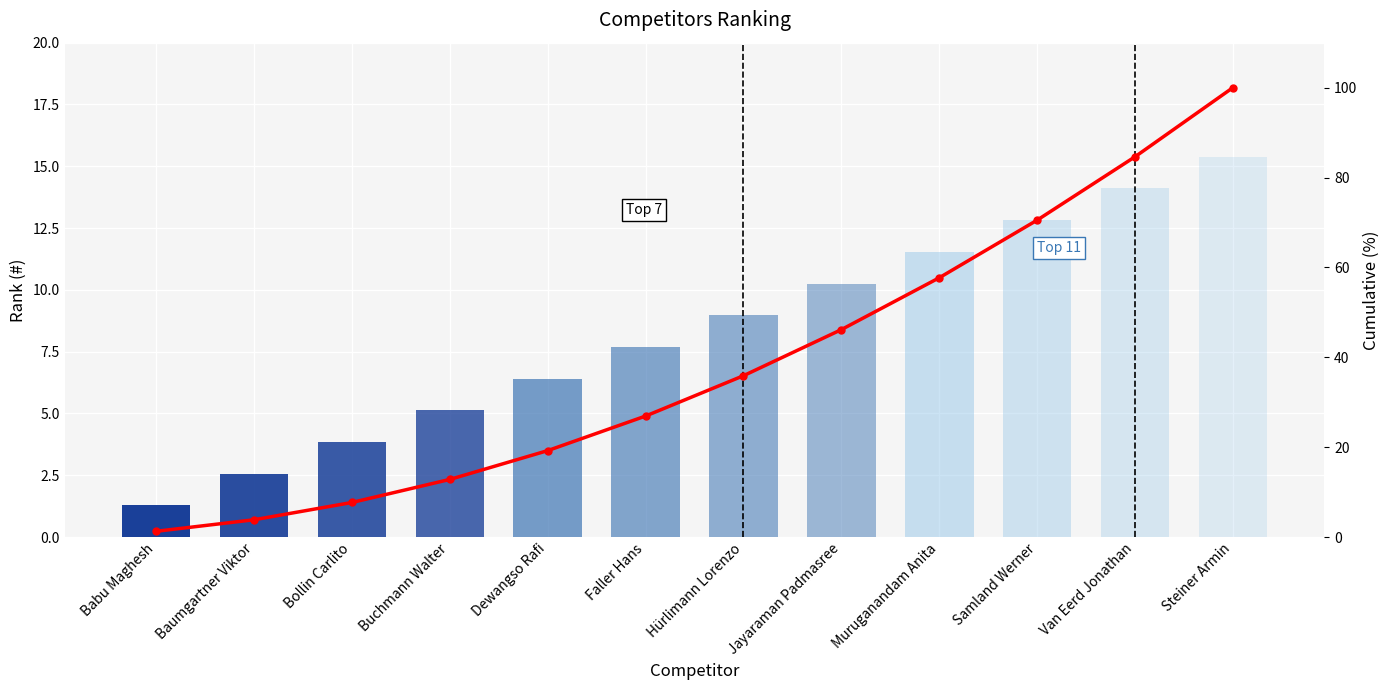

True or false: Cumulative % has a value of 80.5 at Jayaraman Padmasree.

False